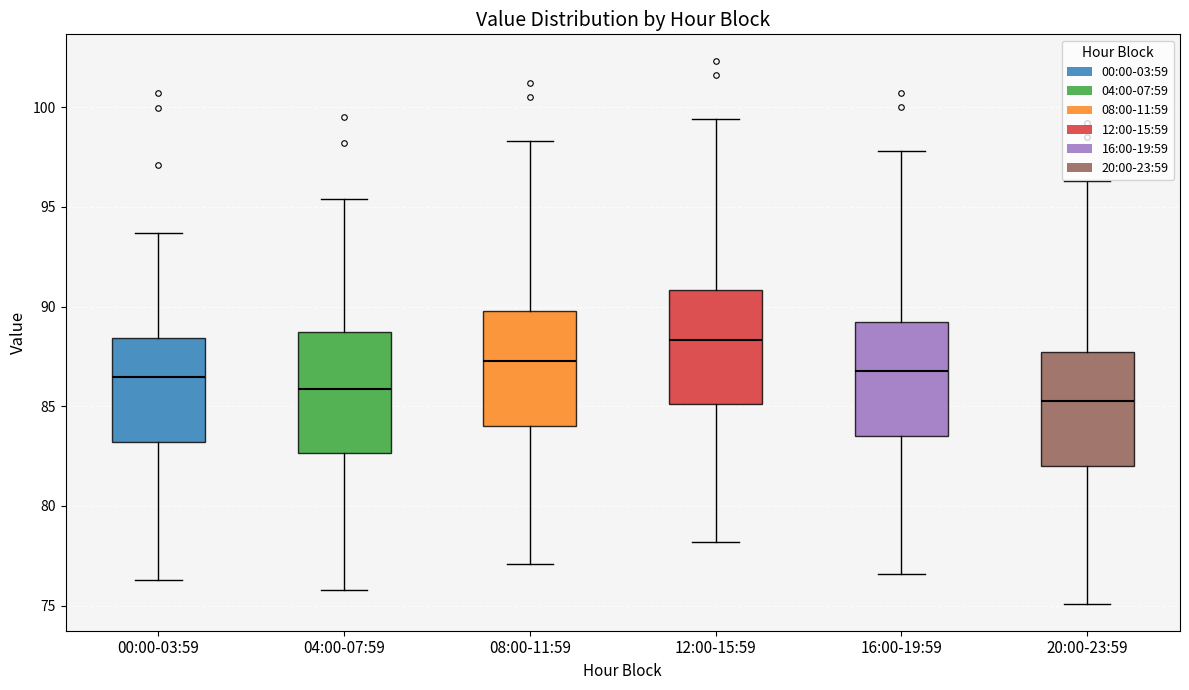

Reading left to right, transcribe this box plot: for each box, give where its median line is, the range the box spans, and where its two whiskers end, as read against the y-axis. The values are not printed on the chart, so give them approximately, as read against the axis.

00:00-03:59: median 86.5, box 83.0 to 88.5, whiskers 76.5 to 93.5
04:00-07:59: median 86.0, box 82.5 to 89.0, whiskers 76.0 to 95.5
08:00-11:59: median 87.5, box 84.0 to 90.0, whiskers 77.0 to 98.5
12:00-15:59: median 88.5, box 85.0 to 91.0, whiskers 78.0 to 99.5
16:00-19:59: median 87.0, box 83.5 to 89.0, whiskers 76.5 to 98.0
20:00-23:59: median 85.5, box 82.0 to 87.5, whiskers 75.0 to 96.5